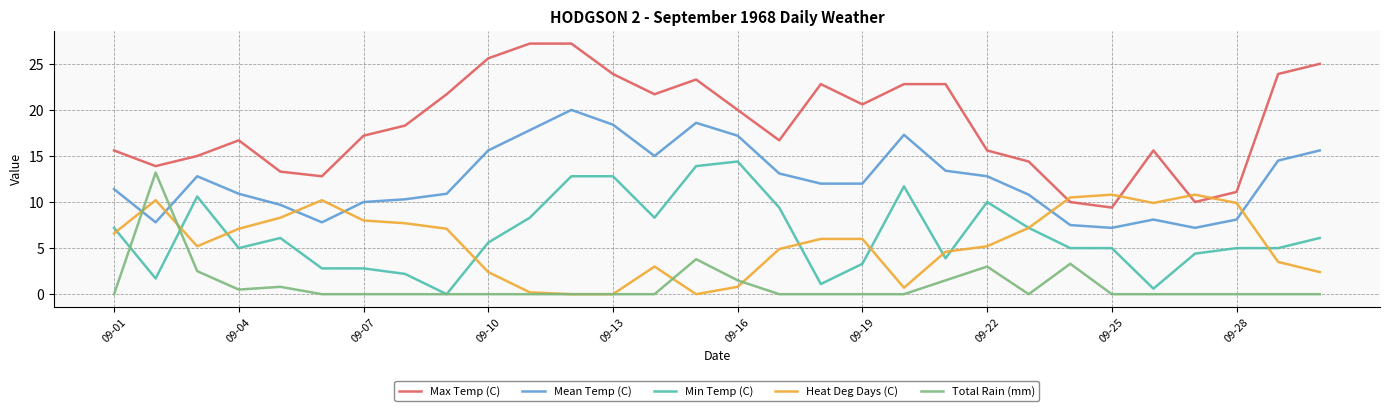

What is the maximum value shown in the chart?

27.2